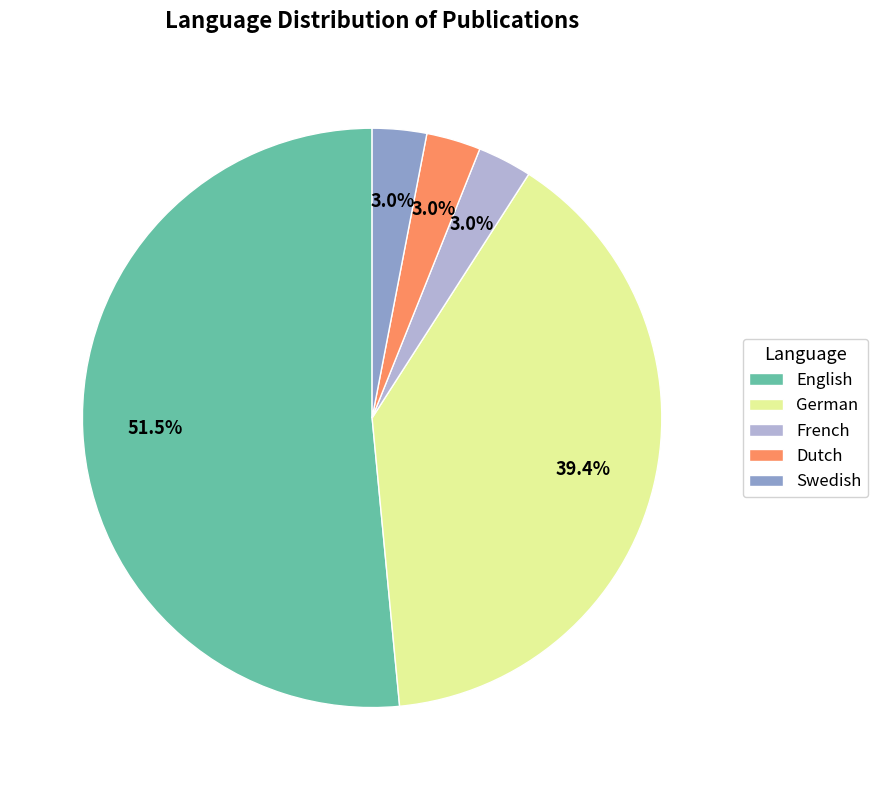

Do German and Swedish together represent more than half of the pie?

No